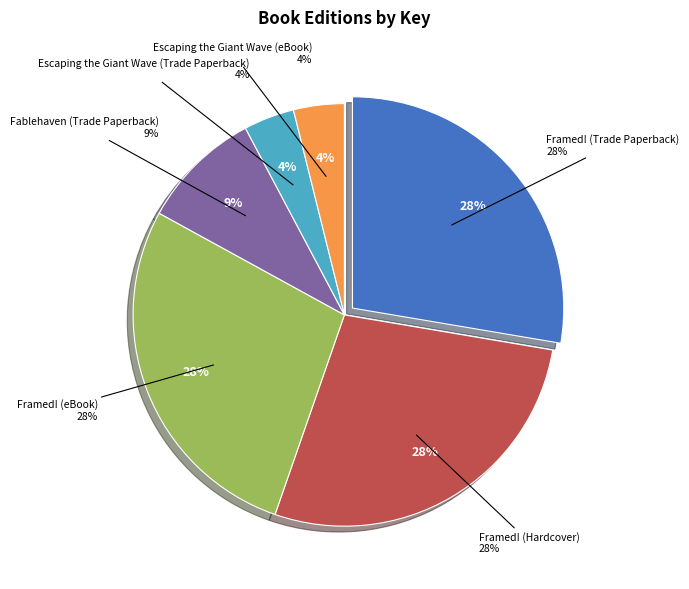

To the nearest percent, what is the difference between the largest and smallest slice percentages?

24%